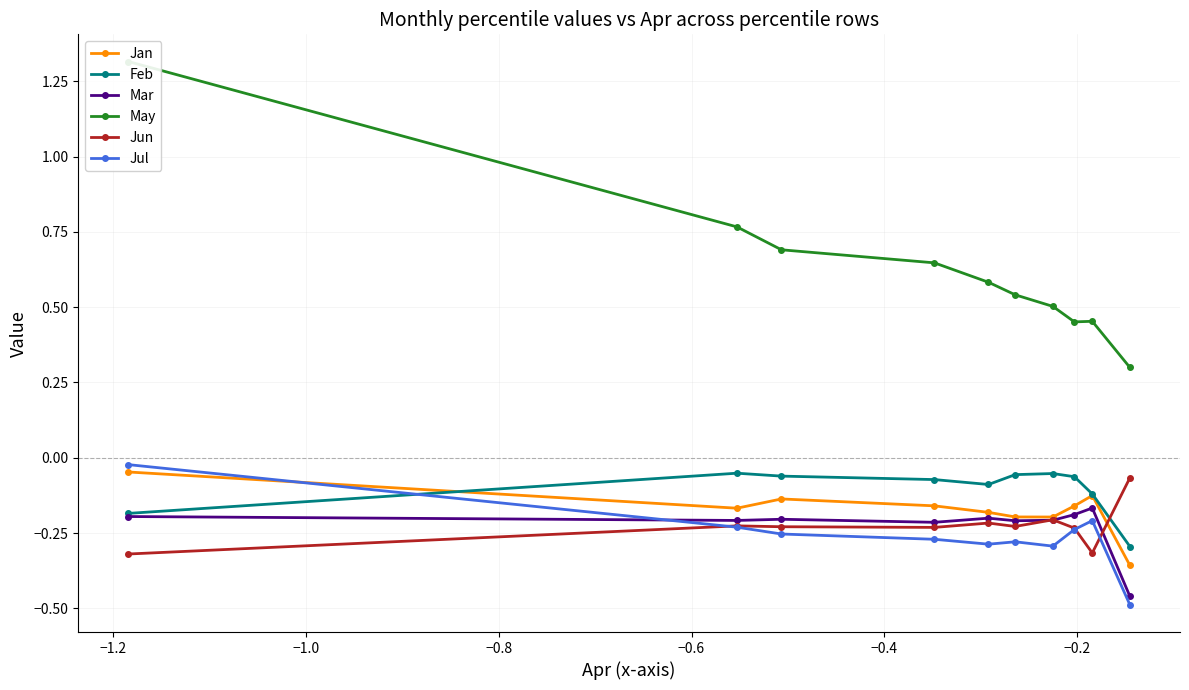

Is it true that Feb equals -0.0 at 0.0?

False